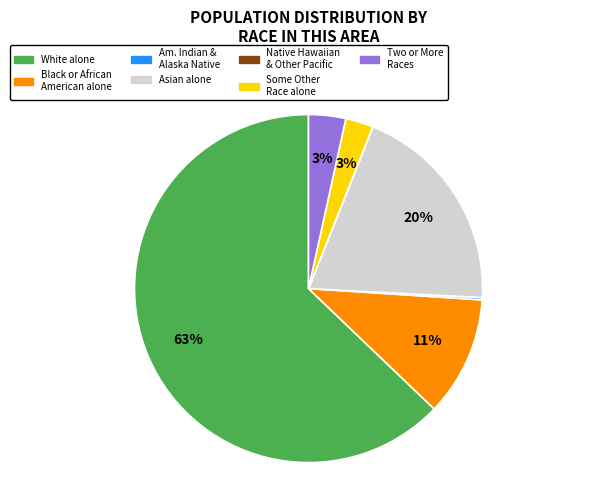

Which slice represents more than half of the pie?

White alone